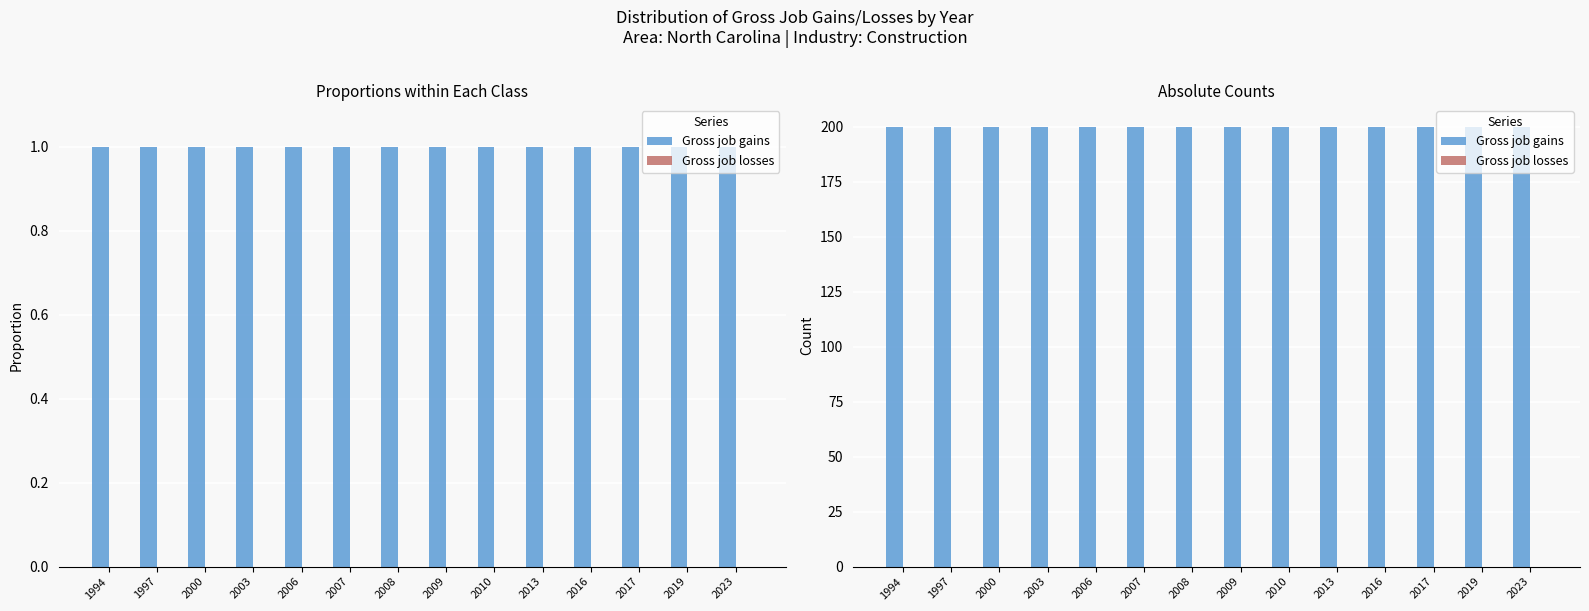

Which series changed the most between 1997 and 2019?

Gross job gains